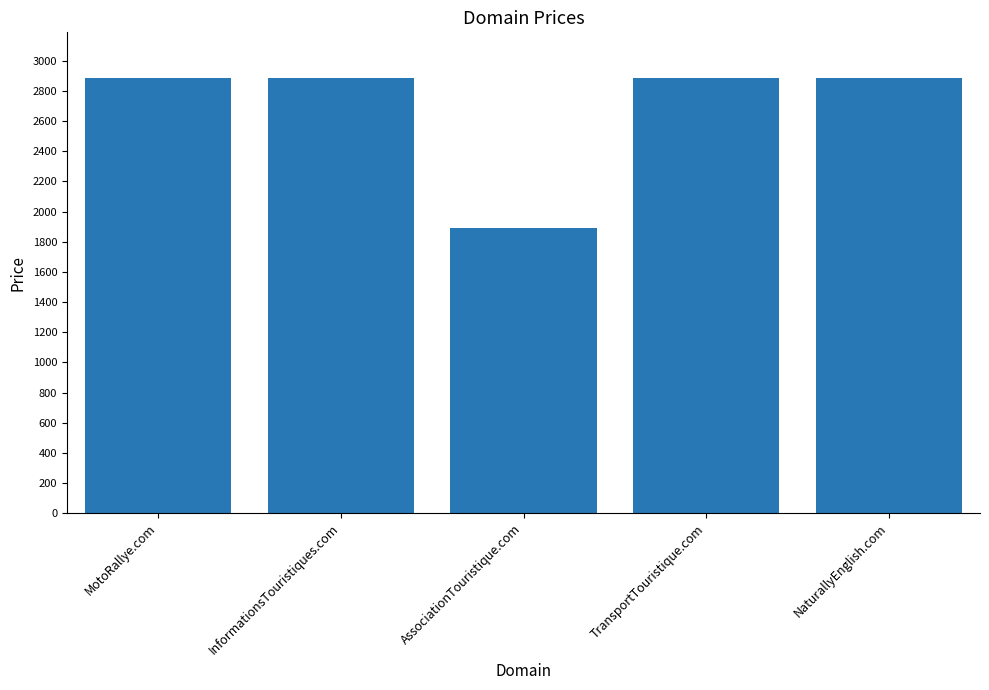

Which category has the lowest value across all series?

AssociationTouristique.com